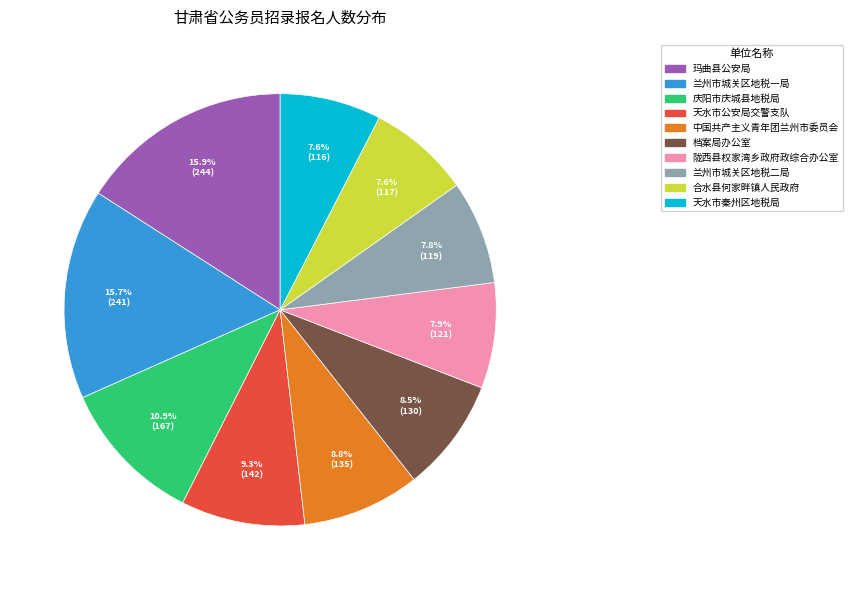

How many slices are in this pie chart?

10